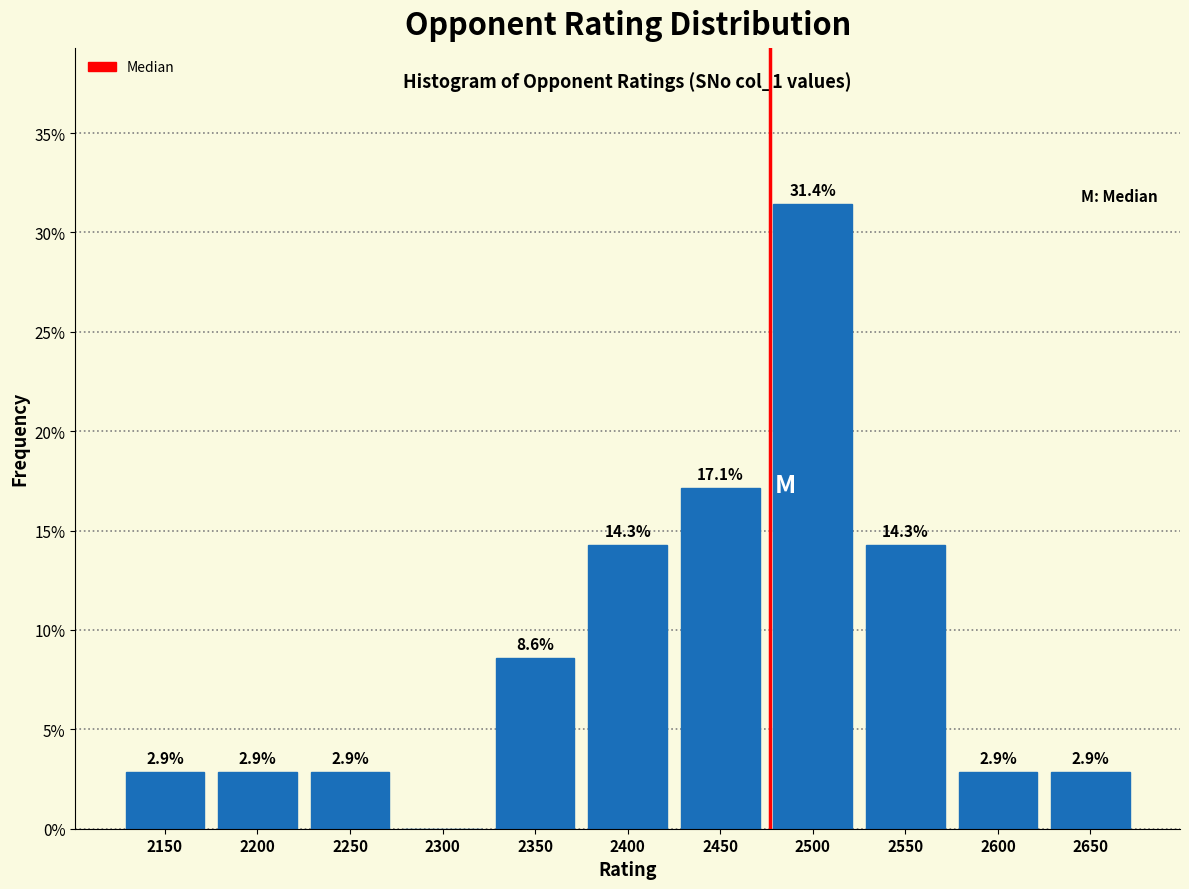

Reading left to right, what are all the values shown in this chart?

2150=2.9	2200=2.9	2250=2.9	2300=0.0	2350=8.6	2400=14.3	2450=17.1	2500=31.4	2550=14.3	2600=2.9	2650=2.9